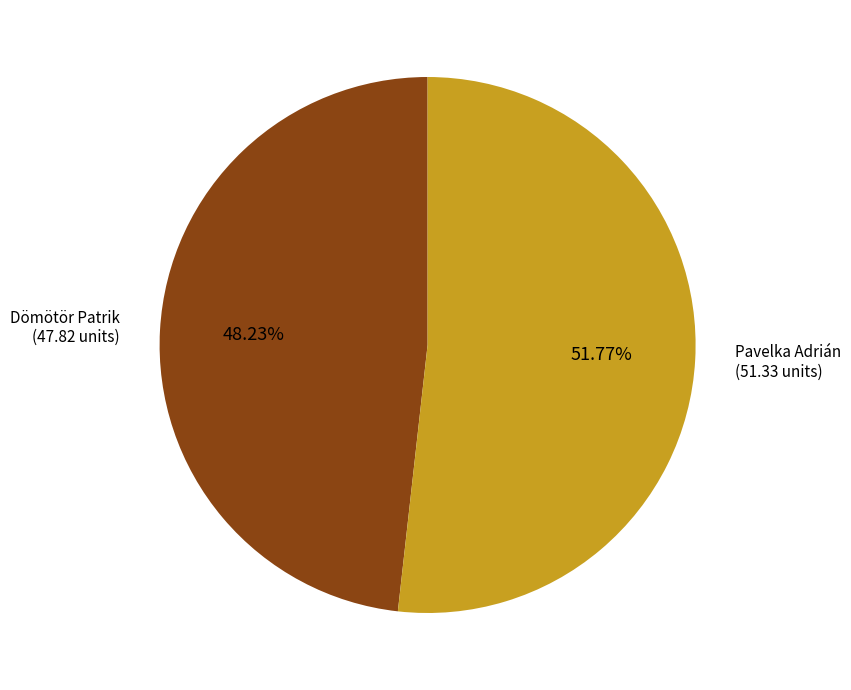

How many slices are in this pie chart?

2